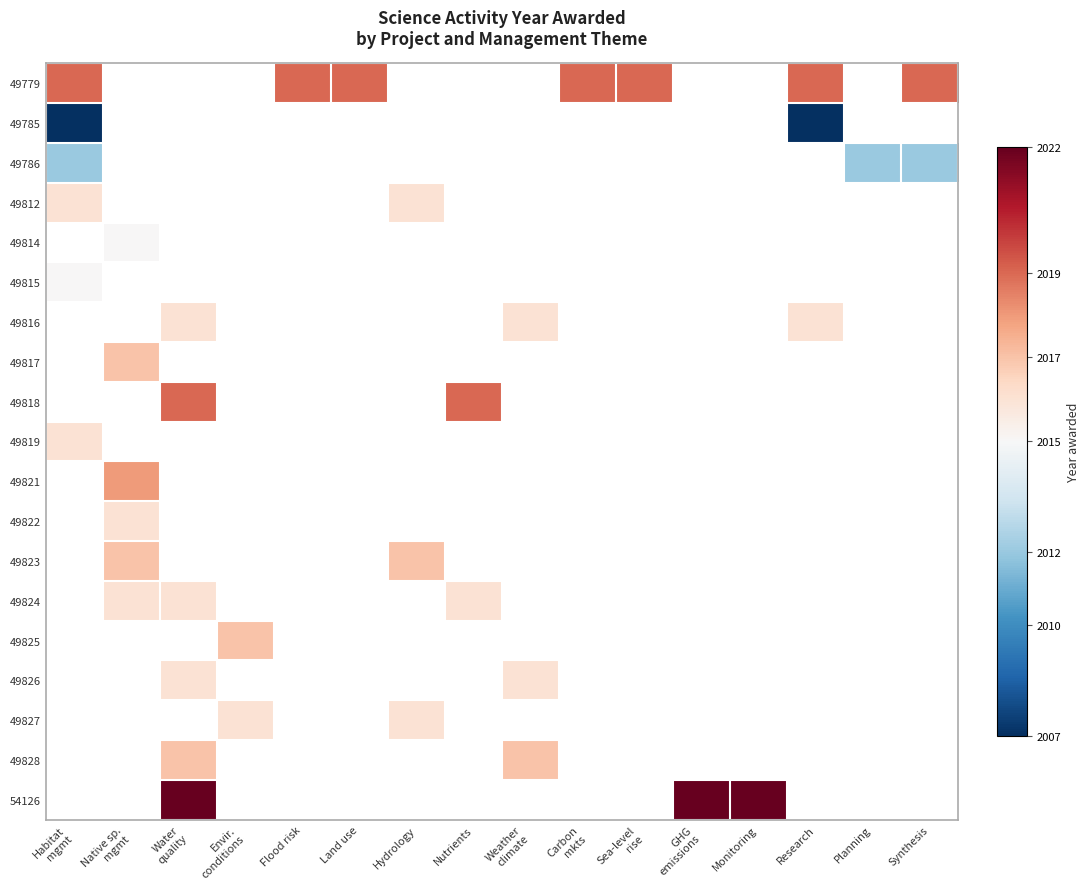

Which label corresponds to the largest value in the chart?

Water
quality